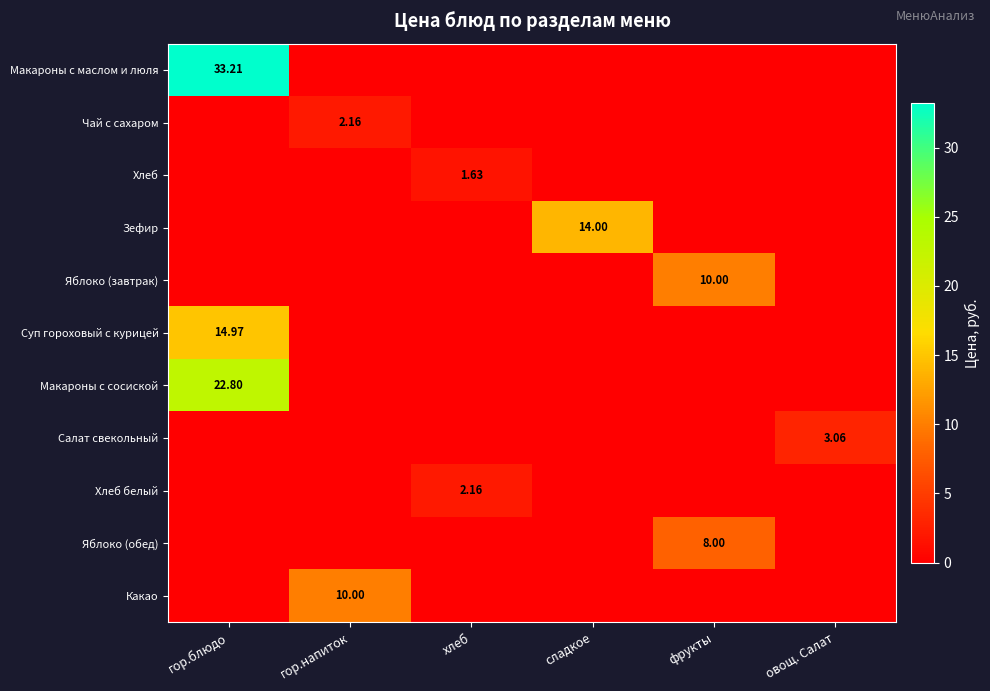

What is the total value across all series at фрукты?

18.0